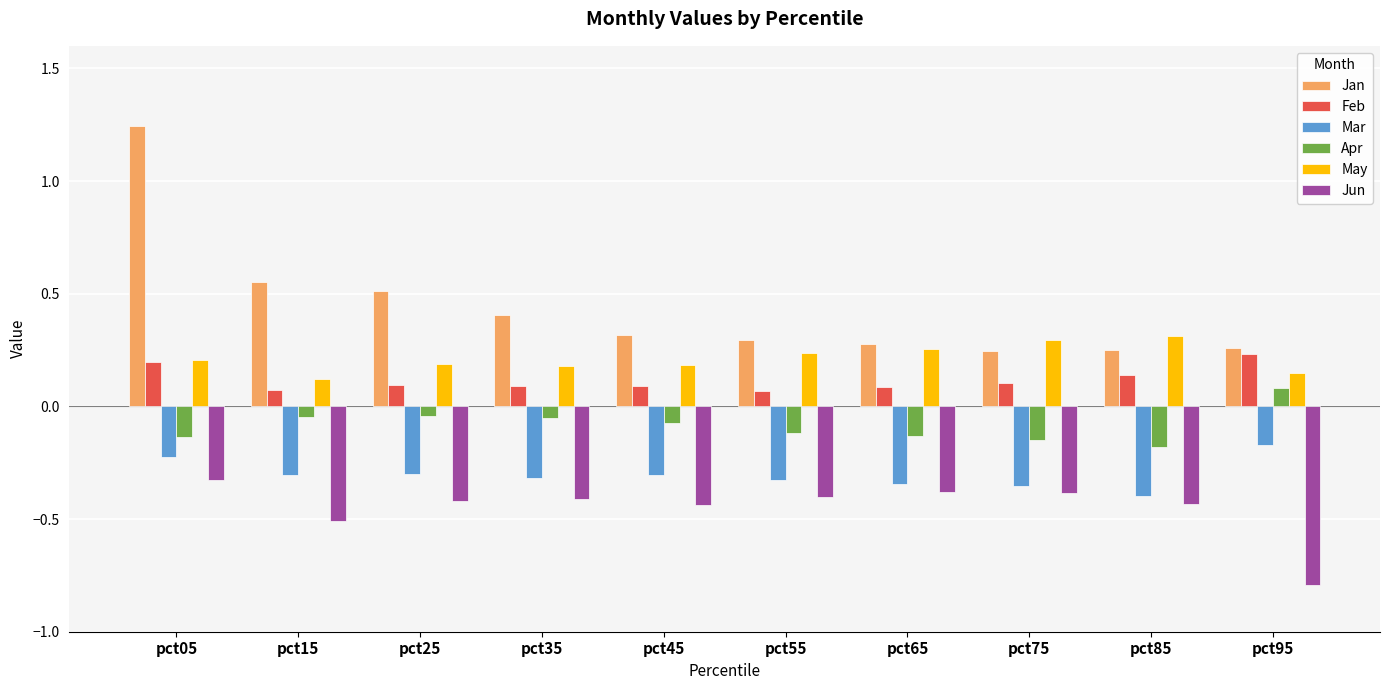

How many negative values does the Apr series have?

9